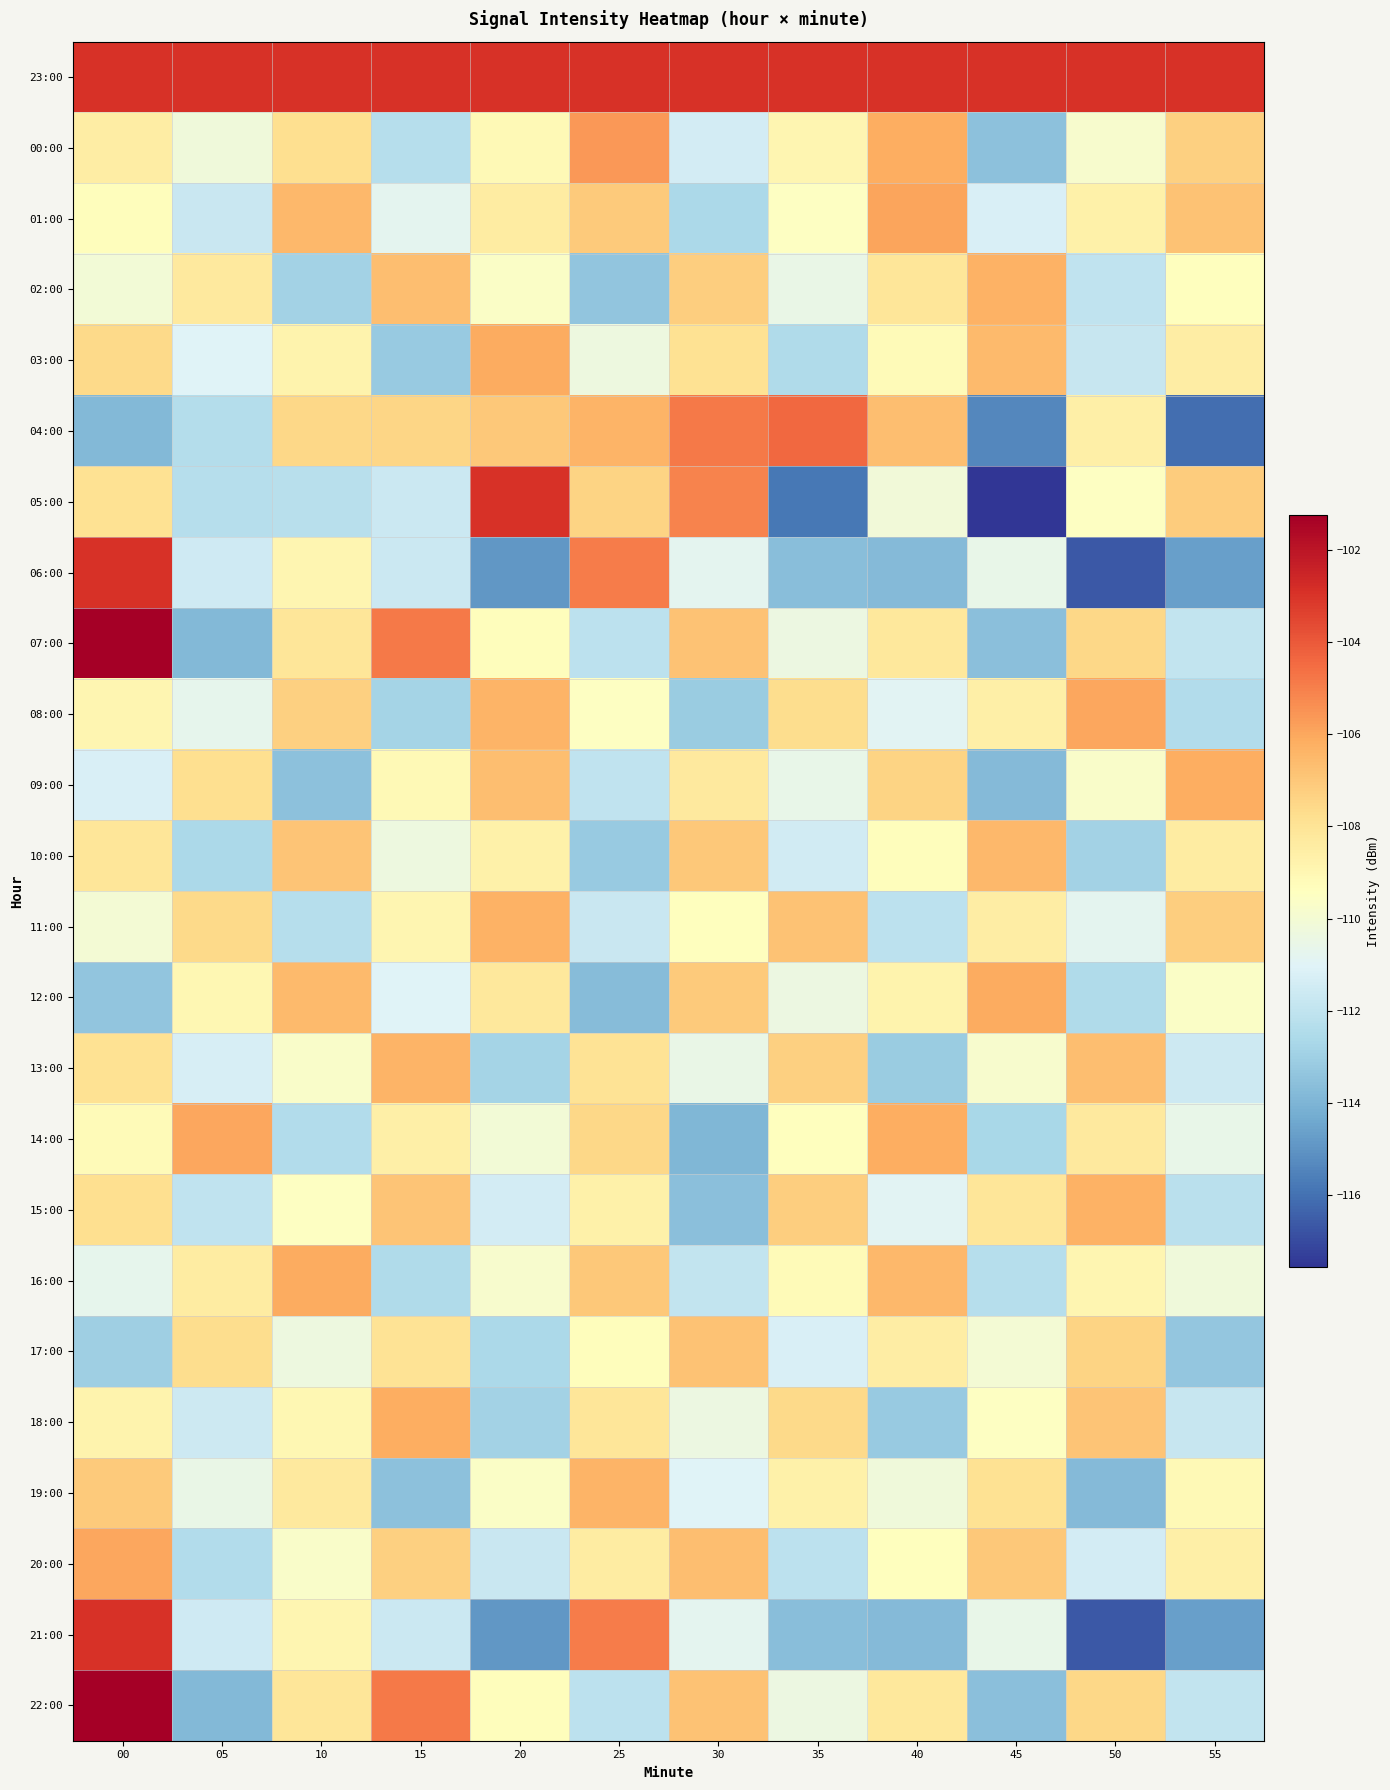

List the series in order of their peak value, lowest first.

17:00, 10:00, 13:00, 19:00, 02:00, 11:00, 15:00, 09:00, 18:00, 03:00, 12:00, 16:00, 08:00, 14:00, 20:00, 01:00, 00:00, 04:00, 06:00, 21:00, 23:00, 05:00, 07:00, 22:00